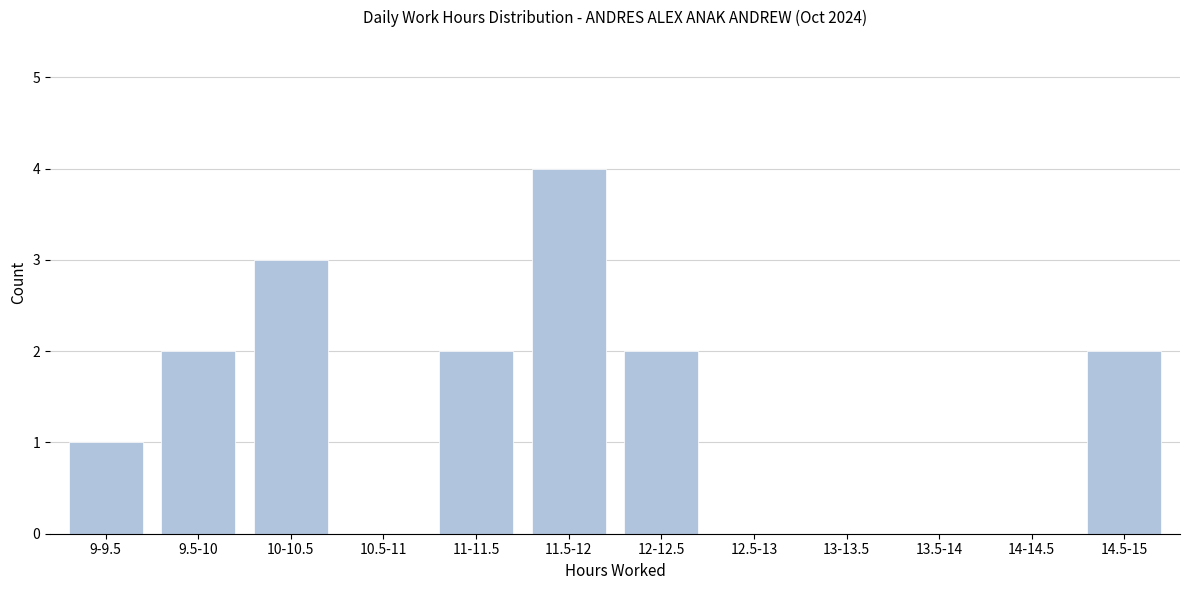

Reading left to right, what are all the values shown in this chart?

9-9.5=1	9.5-10=2	10-10.5=3	10.5-11=0	11-11.5=2	11.5-12=4	12-12.5=2	12.5-13=0	13-13.5=0	13.5-14=0	14-14.5=0	14.5-15=2